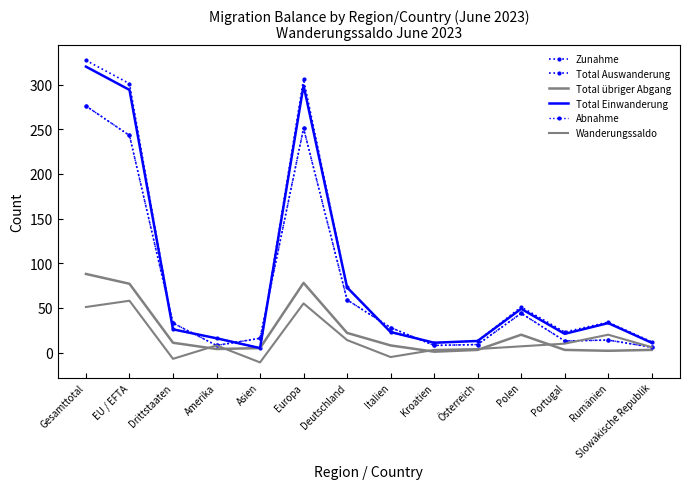

What is the highest value of the Total Auswanderung series?

276